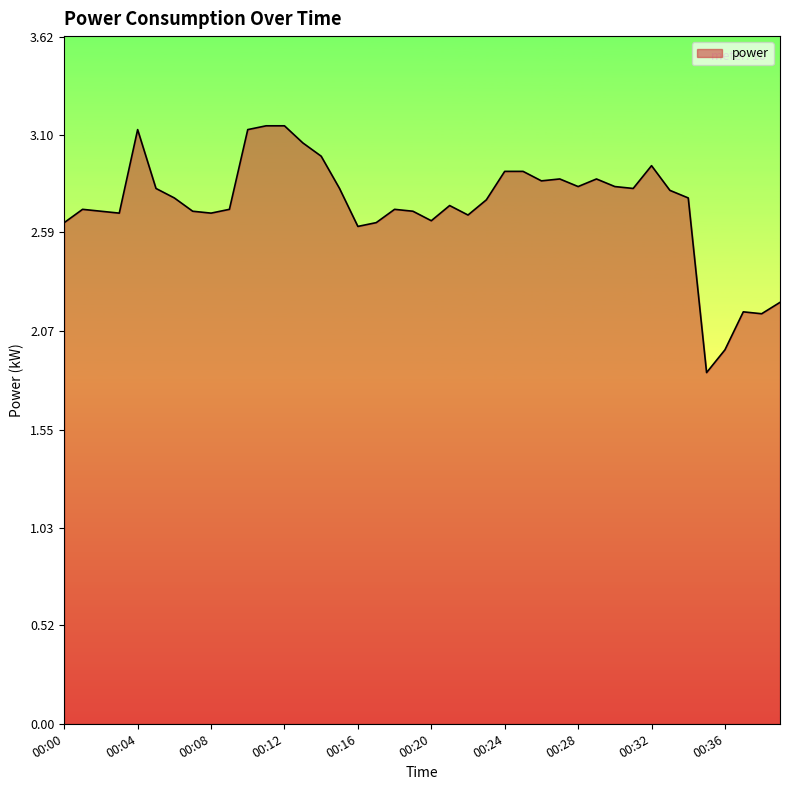

Is this an area chart (filled region under the line)?

Yes